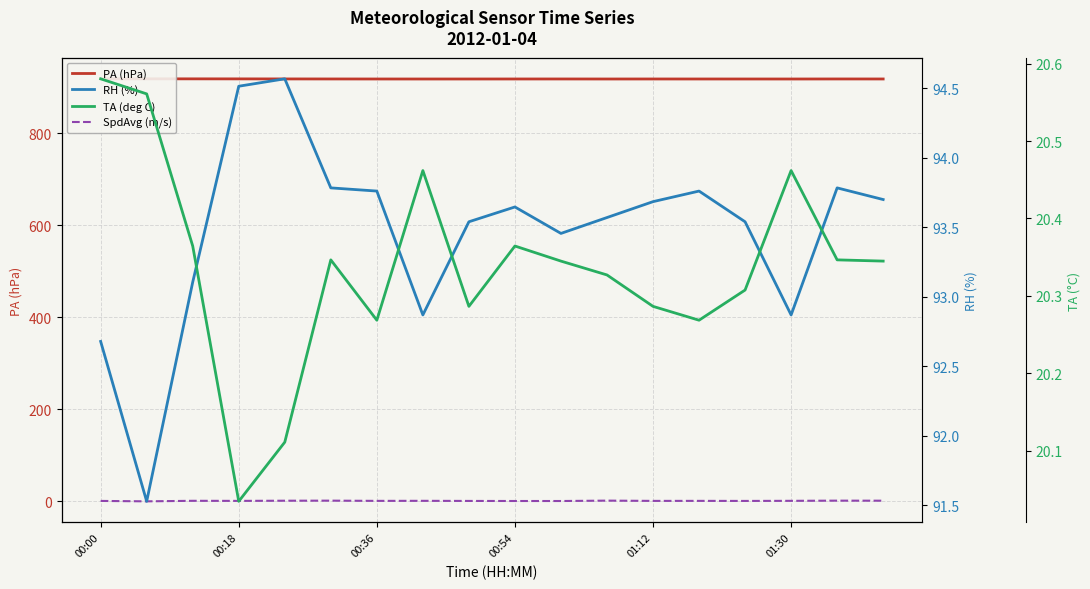

Reading left to right, transcribe all the data shown in this chart.

PA (hPa): 918.7	918.7	918.6	918.6	918.5	918.4	918.4	918.3	918.3	918.4	918.4	918.3	918.4	918.4	918.3	918.3	918.4	918.4
SpdAvg (m/s): 1.0	0.1	1.2	1.1	1.4	1.6	1.1	1.2	1.0	0.8	0.8	1.6	1.0	1.1	1.0	1.2	1.6	1.5
RH (%): 92.7	91.5	93.1	94.5	94.6	93.8	93.8	92.9	93.5	93.6	93.5	93.6	93.7	93.8	93.5	92.9	93.8	93.7
TA (deg C): 20.6	20.6	20.4	20.0	20.1	20.3	20.3	20.5	20.3	20.4	20.3	20.3	20.3	20.3	20.3	20.5	20.3	20.3